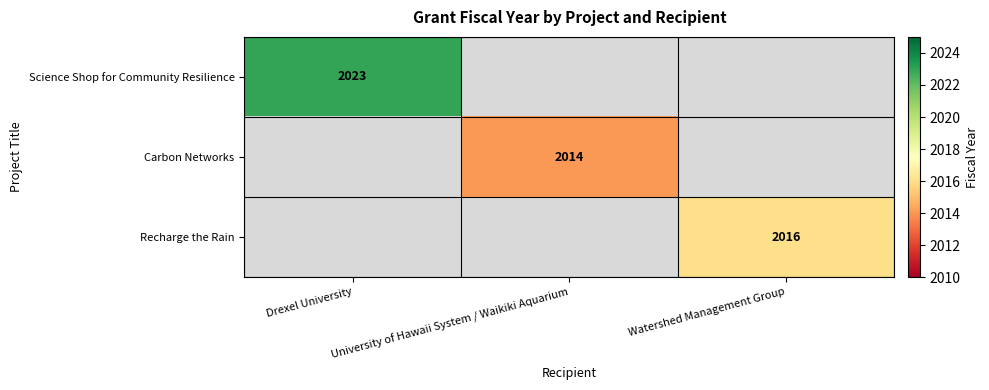

At how many categories does at least one series exceed 2021?

1